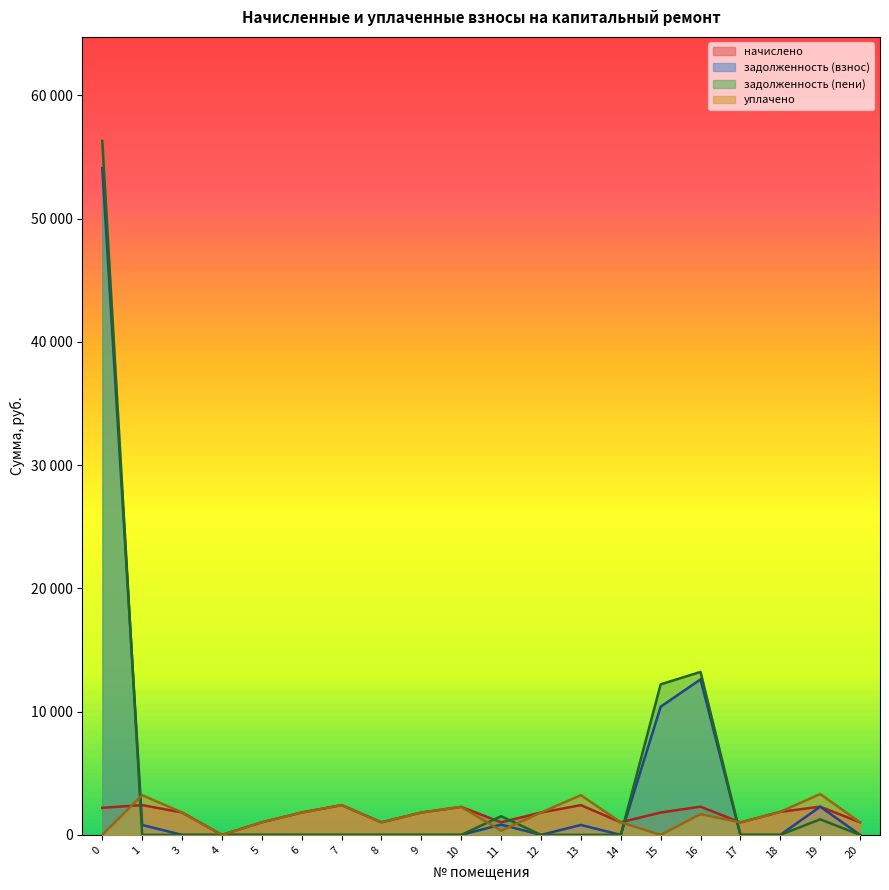

What is the spread (max minus min) of values at 7?

2415.0